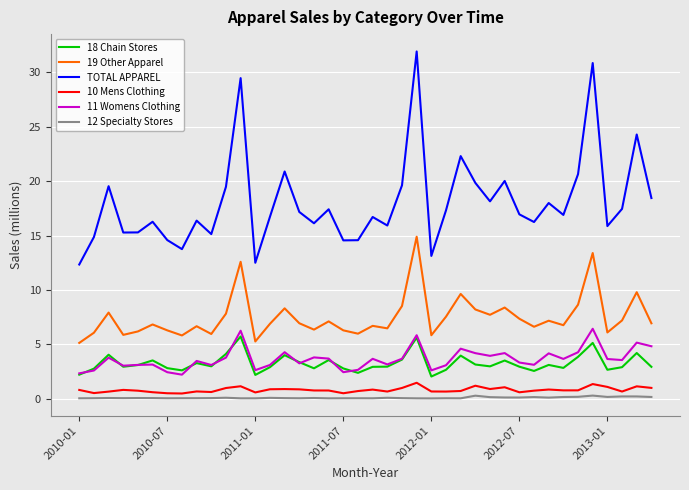

Which series has the widest spread of values?

TOTAL APPAREL